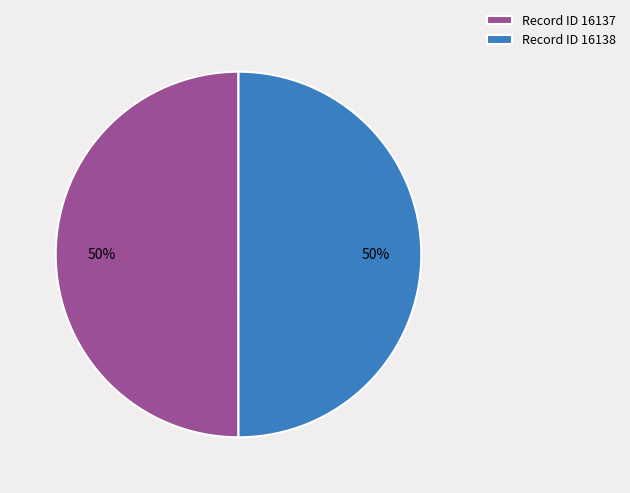

Count the number of slices in the pie.

2